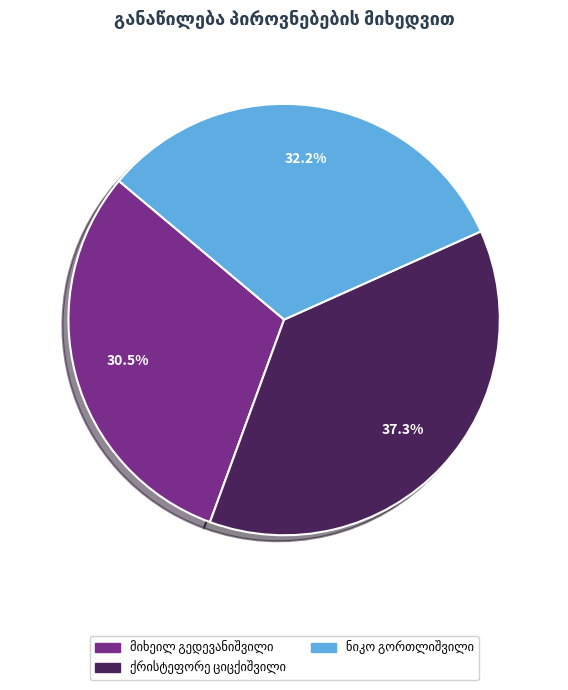

Count the number of slices in the pie.

3